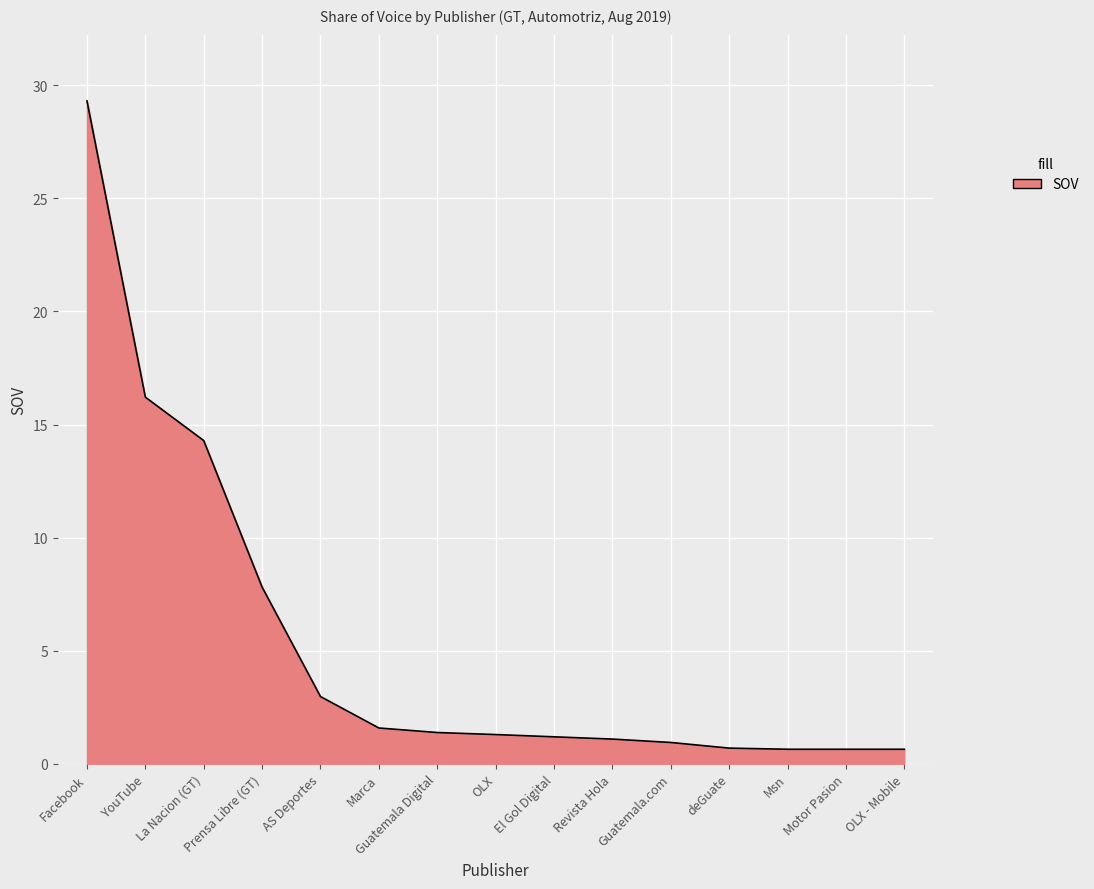

What is the difference between the maximum and minimum values?

28.7